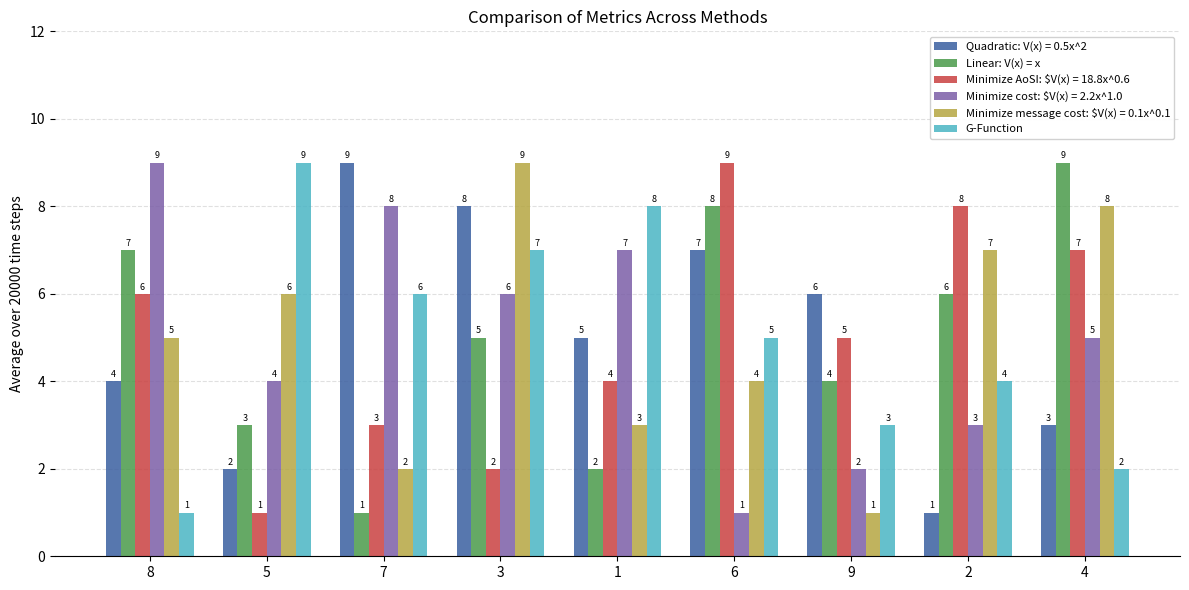

What is the difference between the highest and lowest values at 3?

7